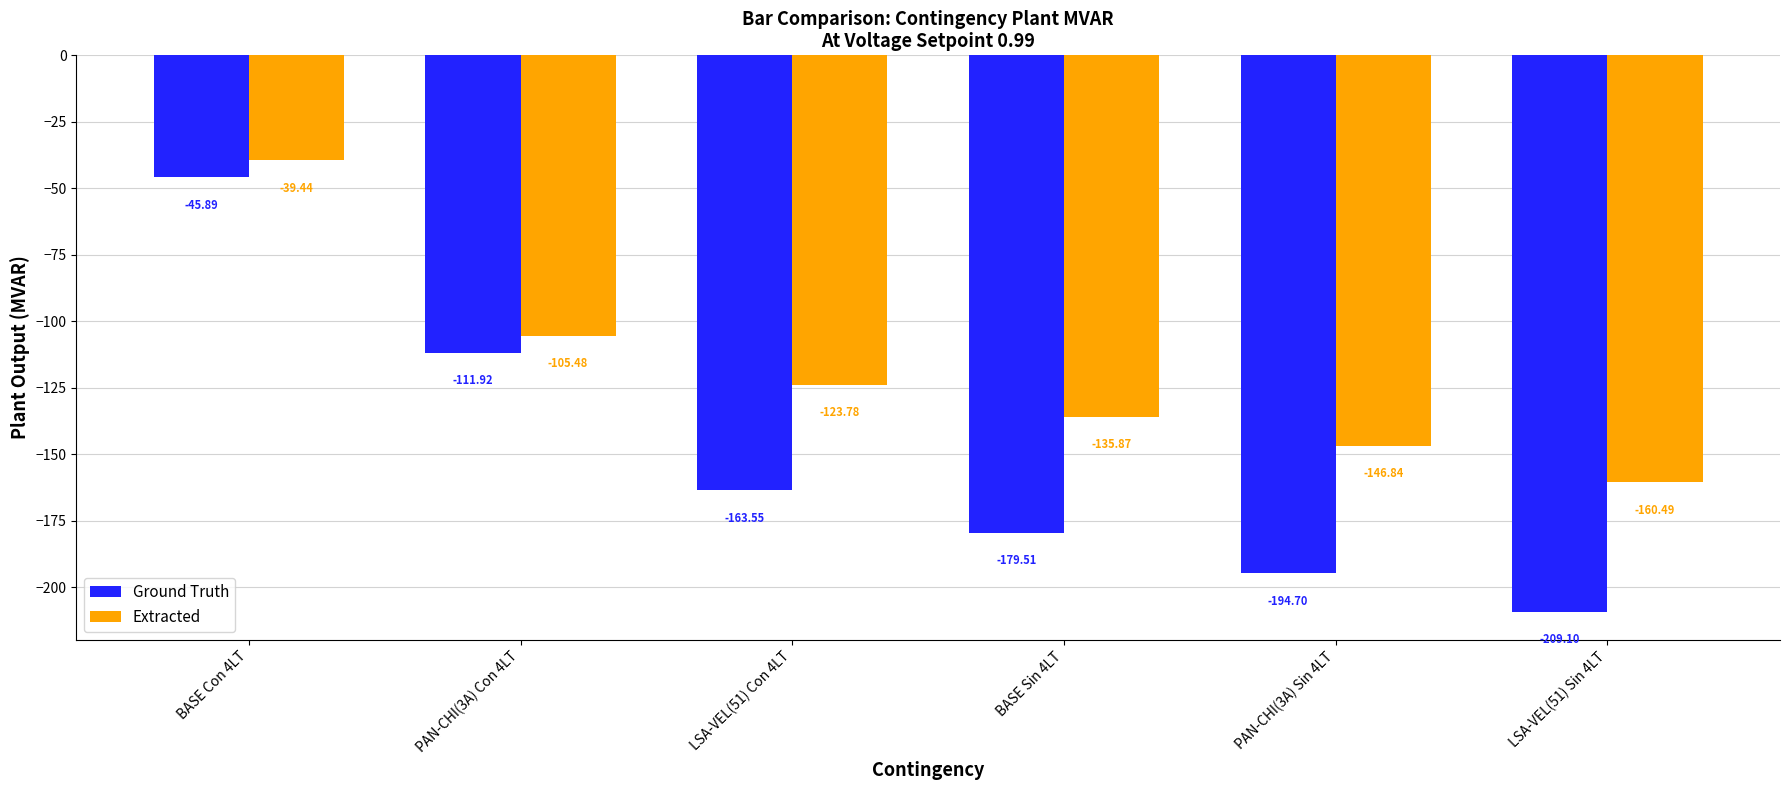

What are all the series names shown in the legend?

Ground Truth, Extracted